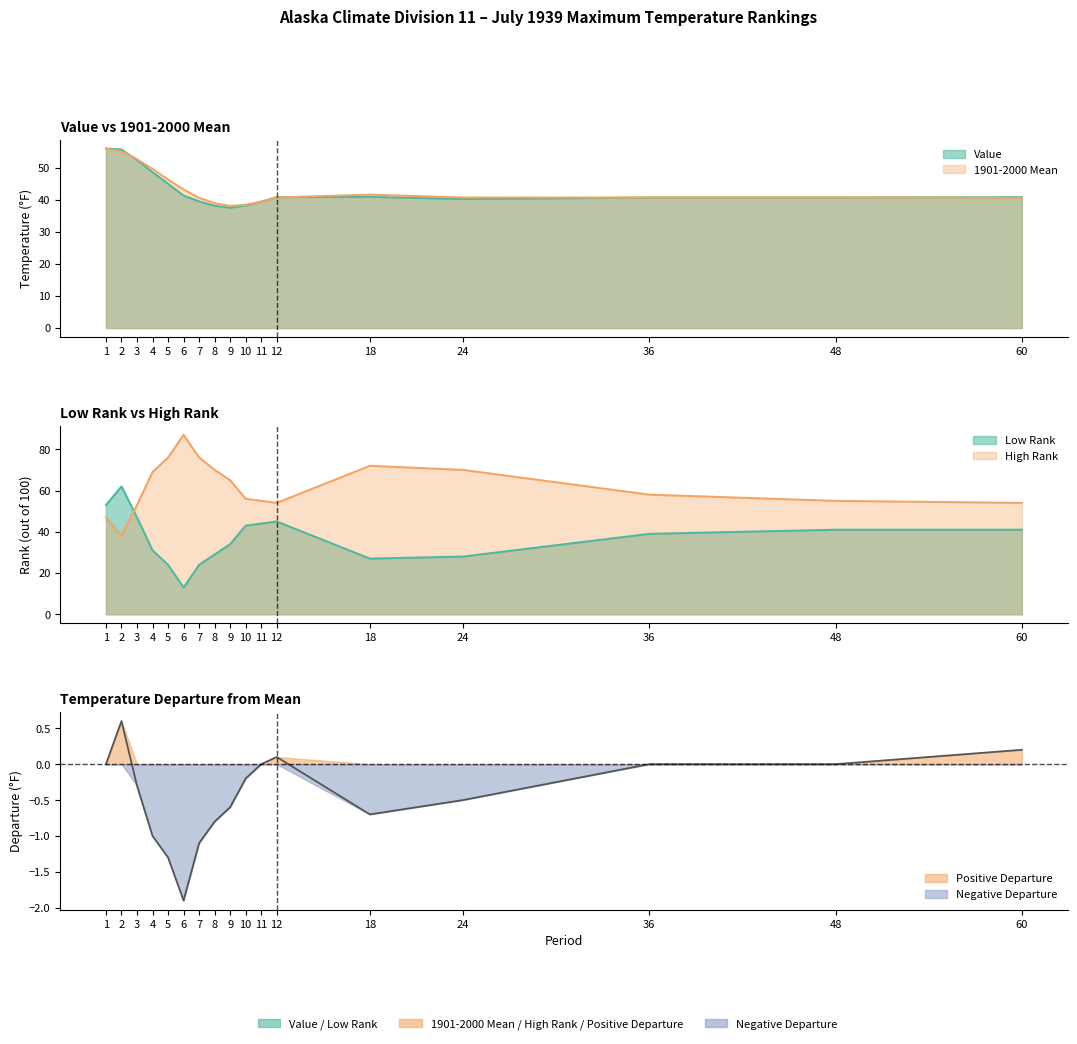

Rank the series at 60 from lowest to highest value.

Departure, 1901-2000 Mean, Value, Low Rank, High Rank